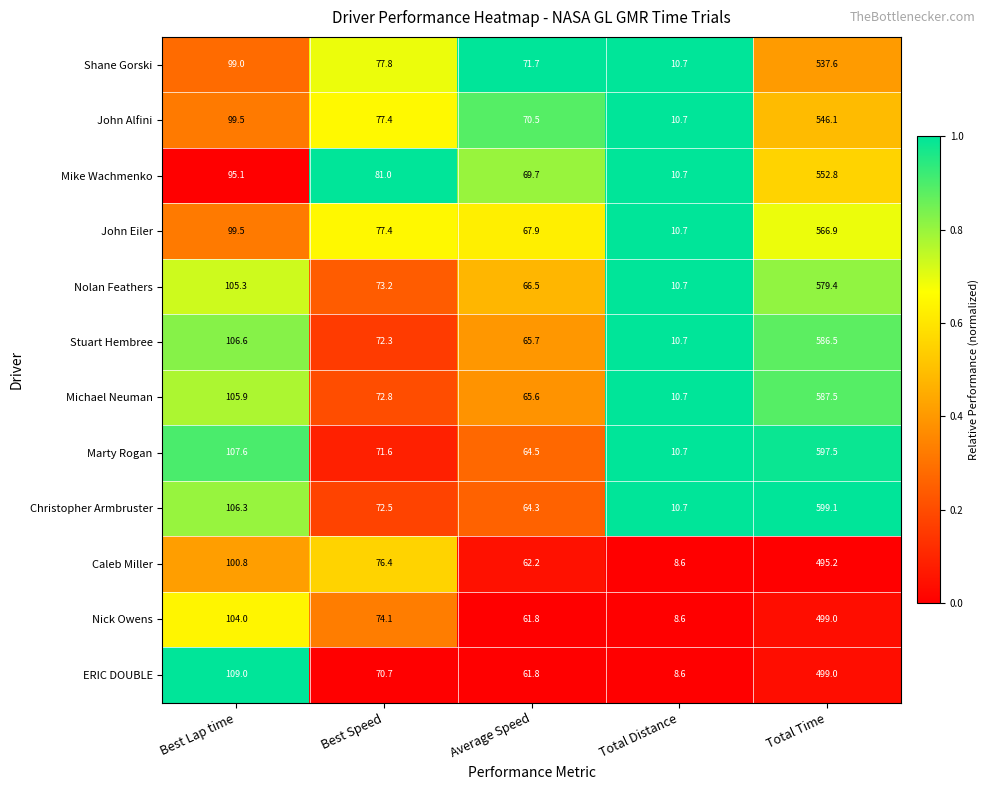

At which category is the sum across all series the highest?

Total Time